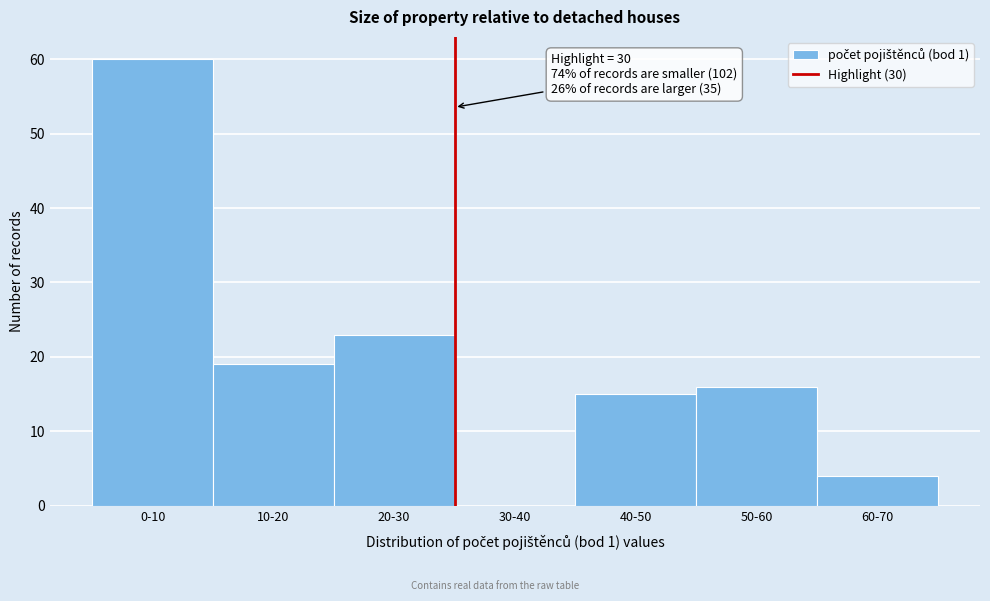

Reading left to right, list all the values displayed in this chart.

0-10=60	10-20=19	20-30=23	30-40=0	40-50=15	50-60=16	60-70=4